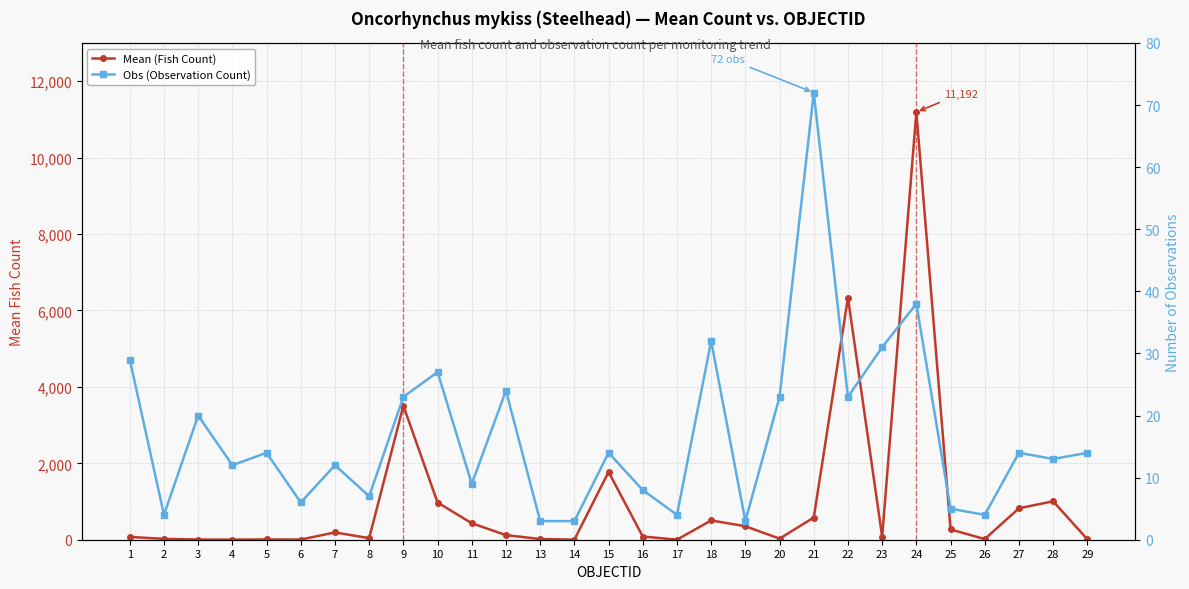

Which label corresponds to the smallest value in the chart?

14